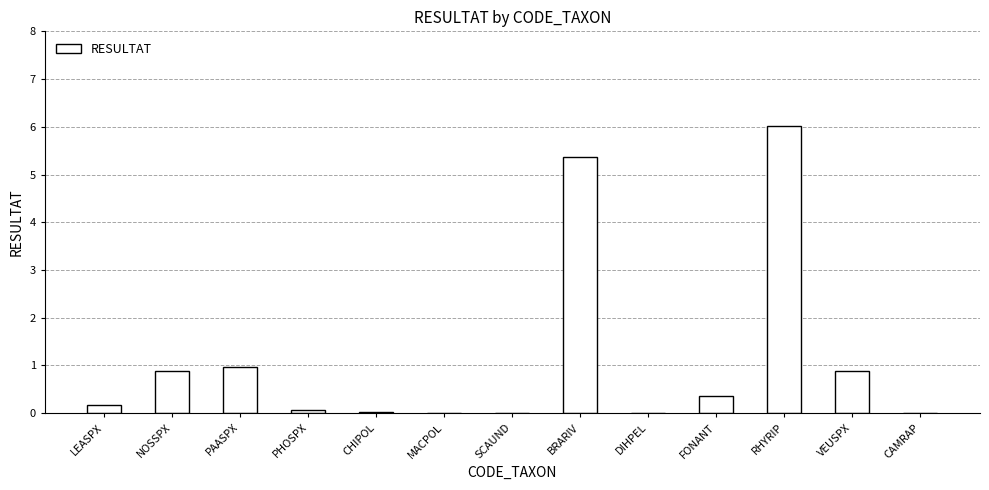

Are the bars horizontal?

No